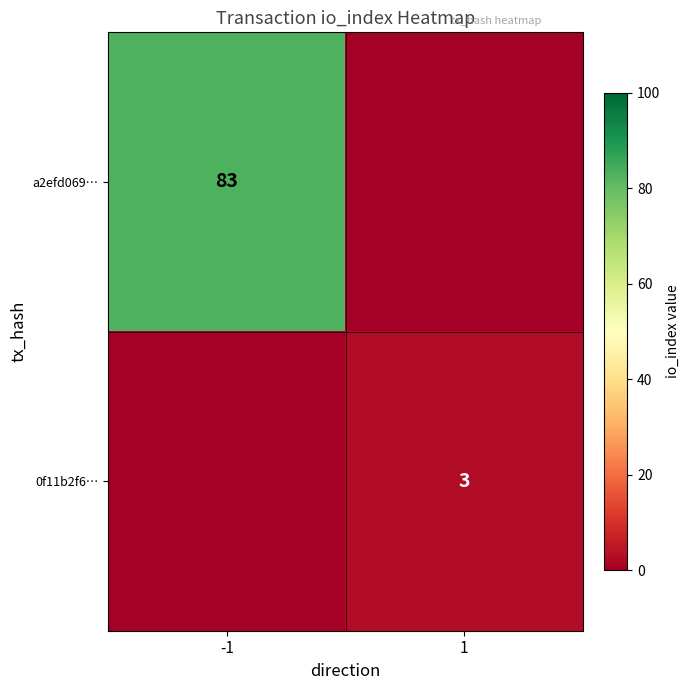

At which category is the sum across all series the highest?

-1